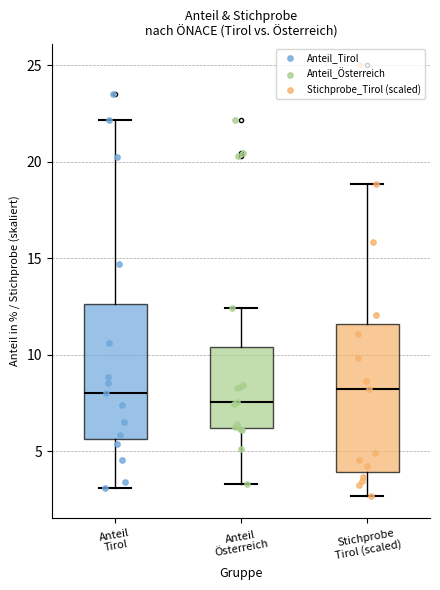

Where is the lower edge of the box for Anteil Tirol on the y-axis? The values are not printed on the chart, so give them approximately, as read against the axis.

5.5